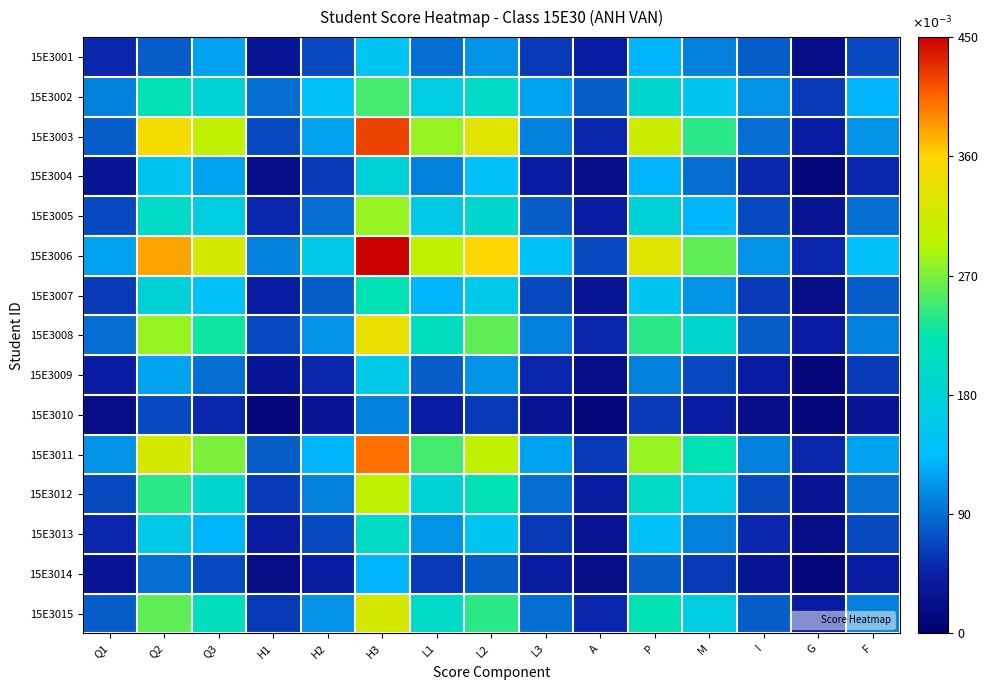

What is the maximum value shown in the chart?

0.5